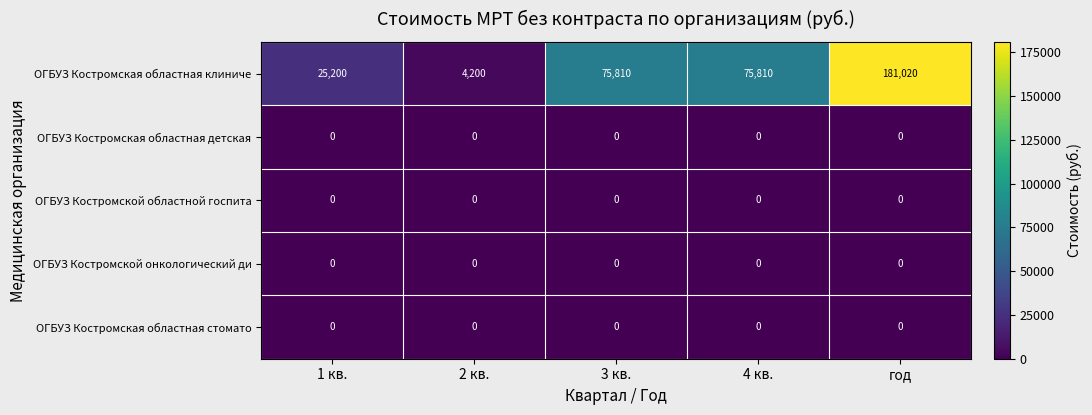

What is the approximate value of ОГБУЗ Костромская областная клиниче at 3 кв.?

75810